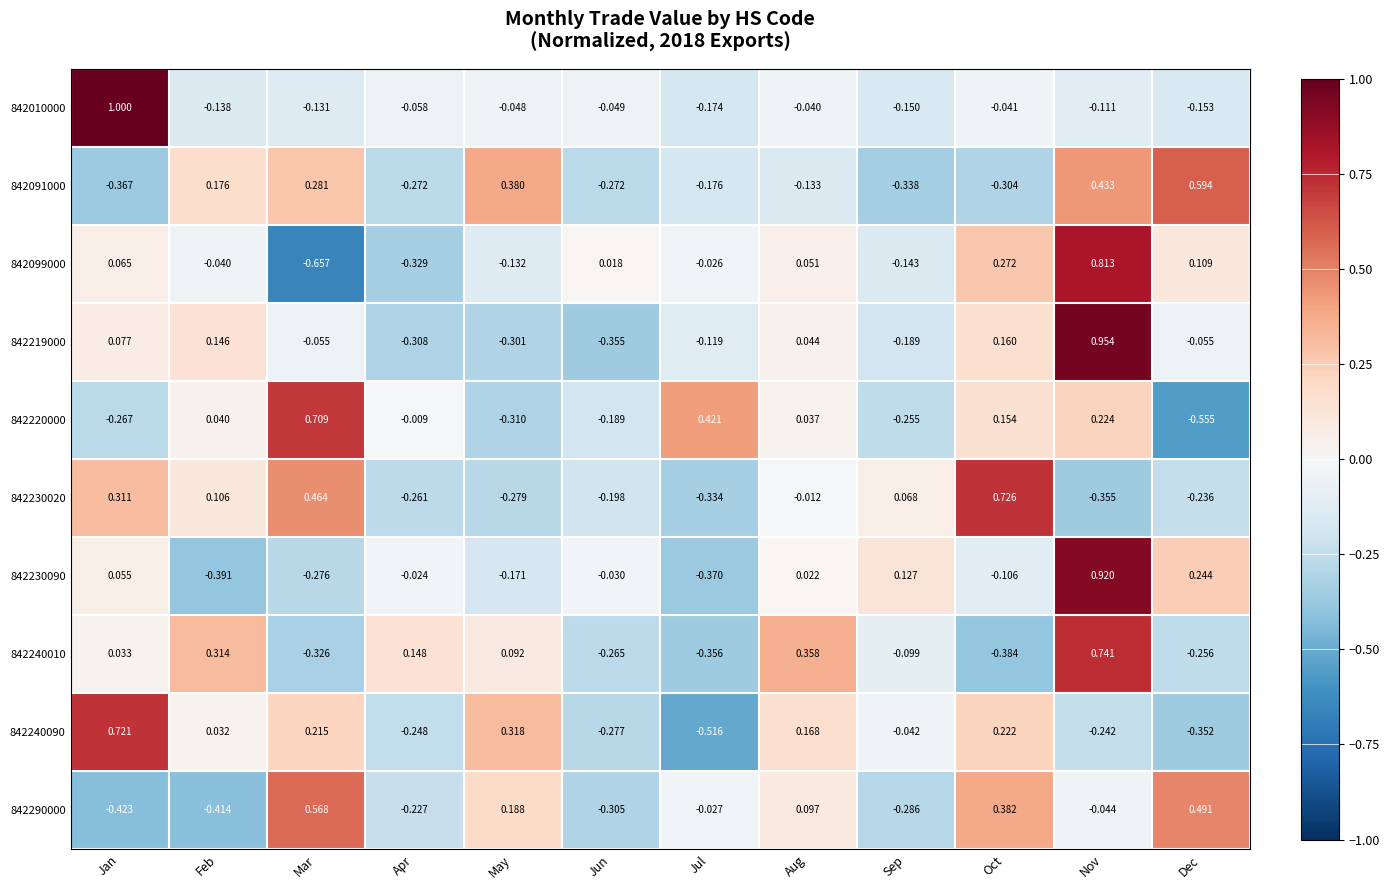

At which label does 842010000 first exceed 0?

Jan